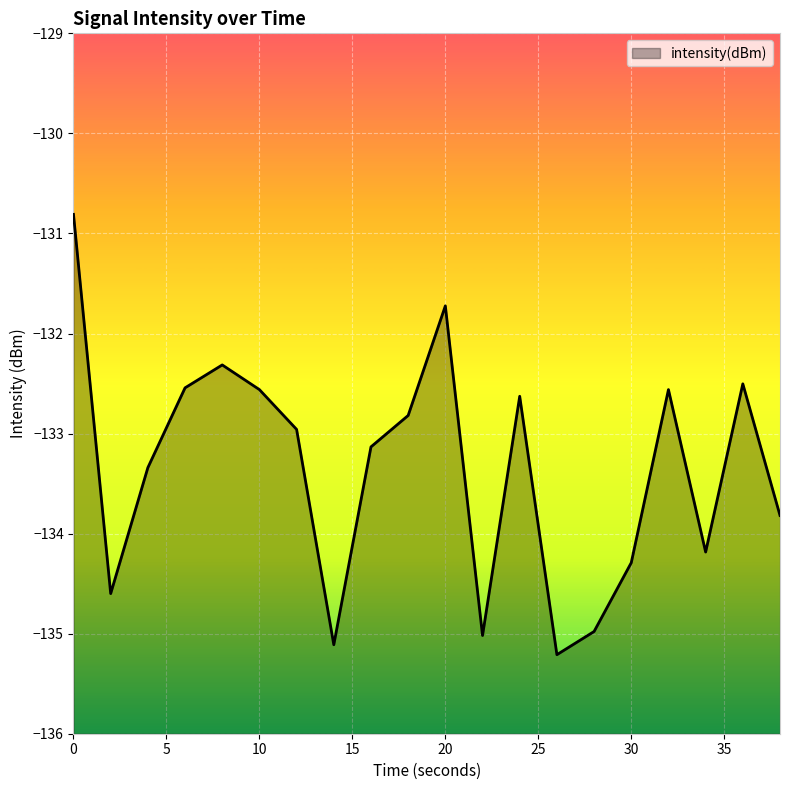

What is the average value?

-133.4